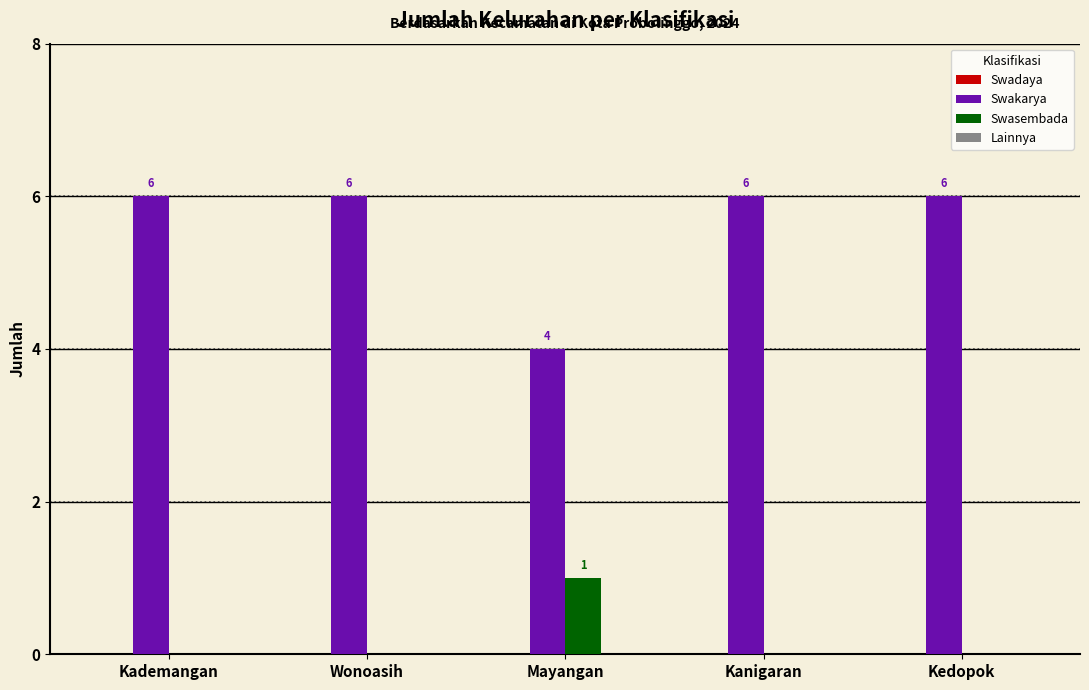

Does the chart contain stacked bars?

No